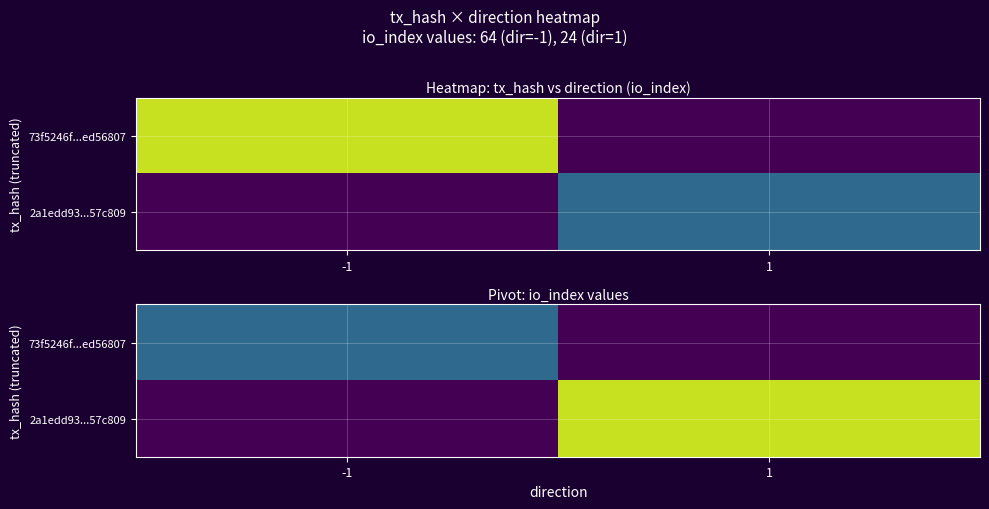

Read the 2a1edd93...57c809 value at 1.

64